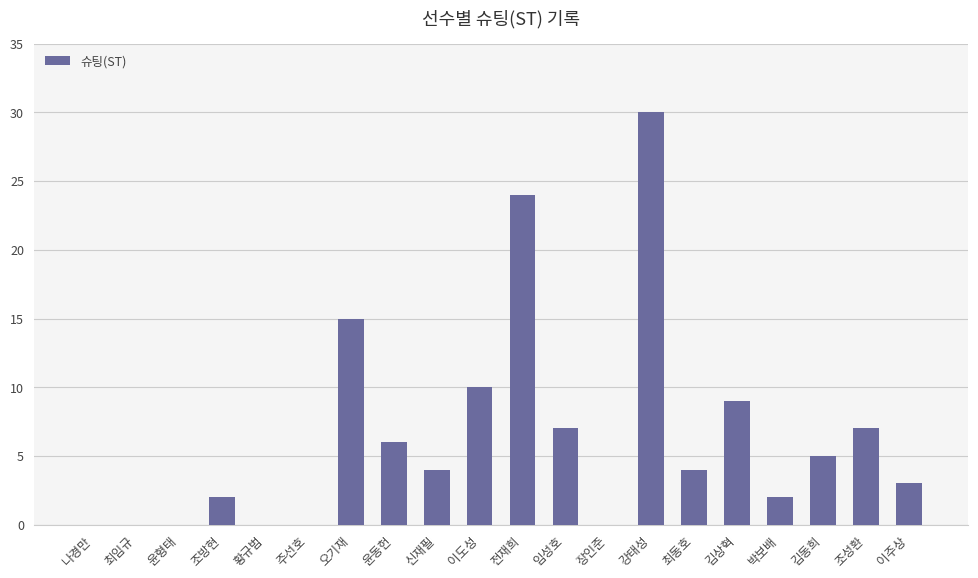

What value does the data have at 박보배?

2